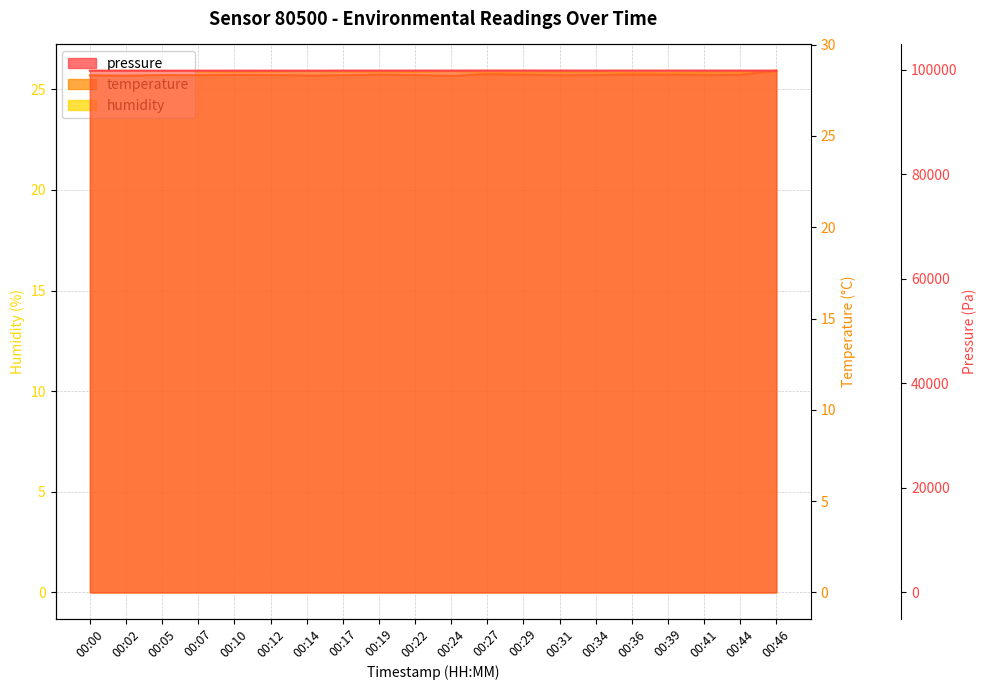

At 00:22, list the series in order from largest to smallest.

pressure, temperature, humidity